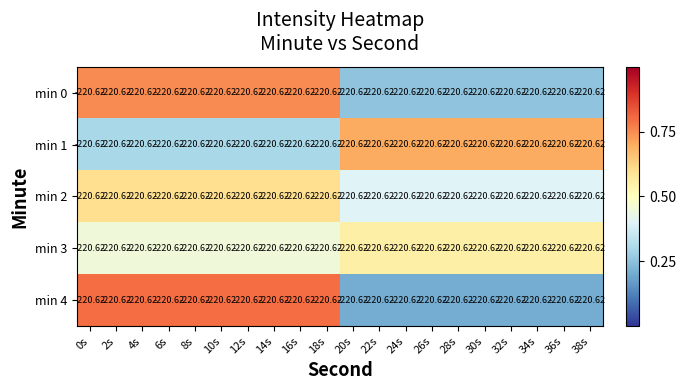

Is the value of min 0 at 22s greater than the value of min 3 at 4s?

No